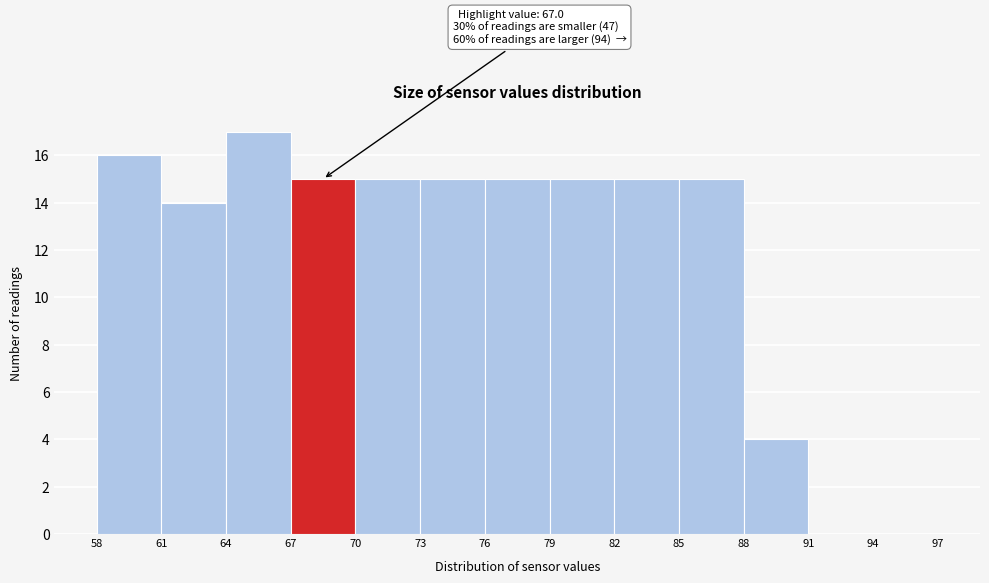

Which range on the x-axis has the tallest bar?

64 to 67